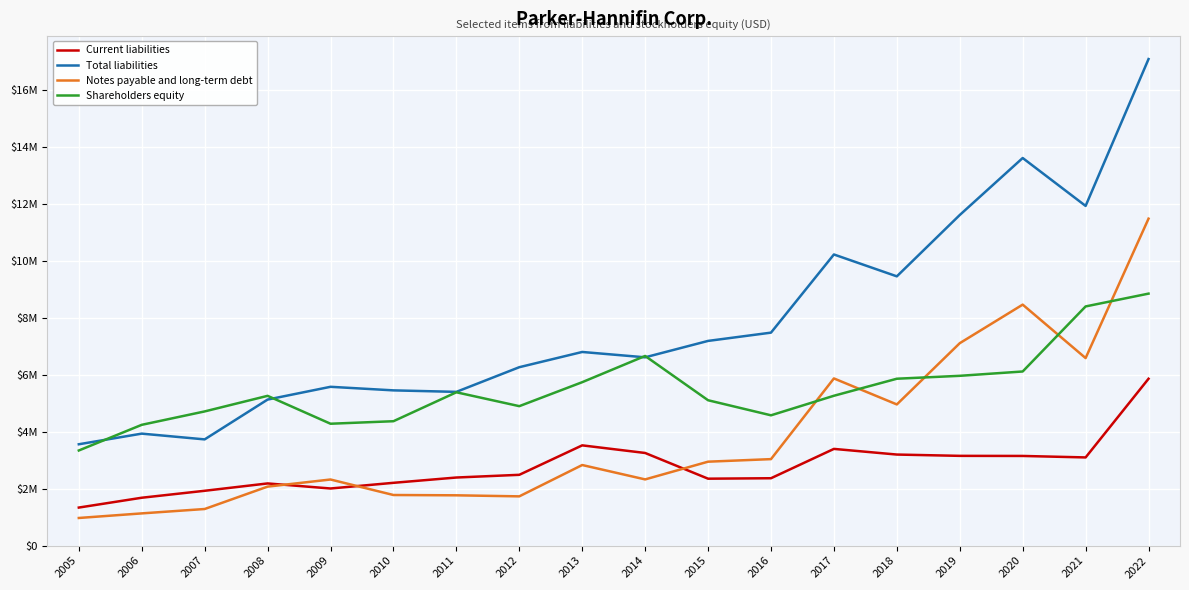

At which category is the sum across all series the highest?

2022